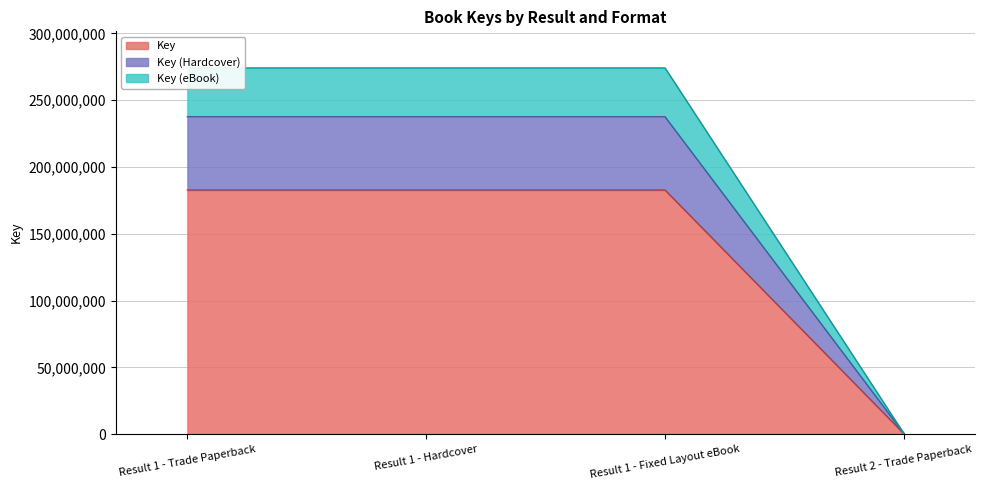

Which has a higher value, Result 1 - Hardcover or Result 1 - Fixed Layout eBook?

Result 1 - Hardcover